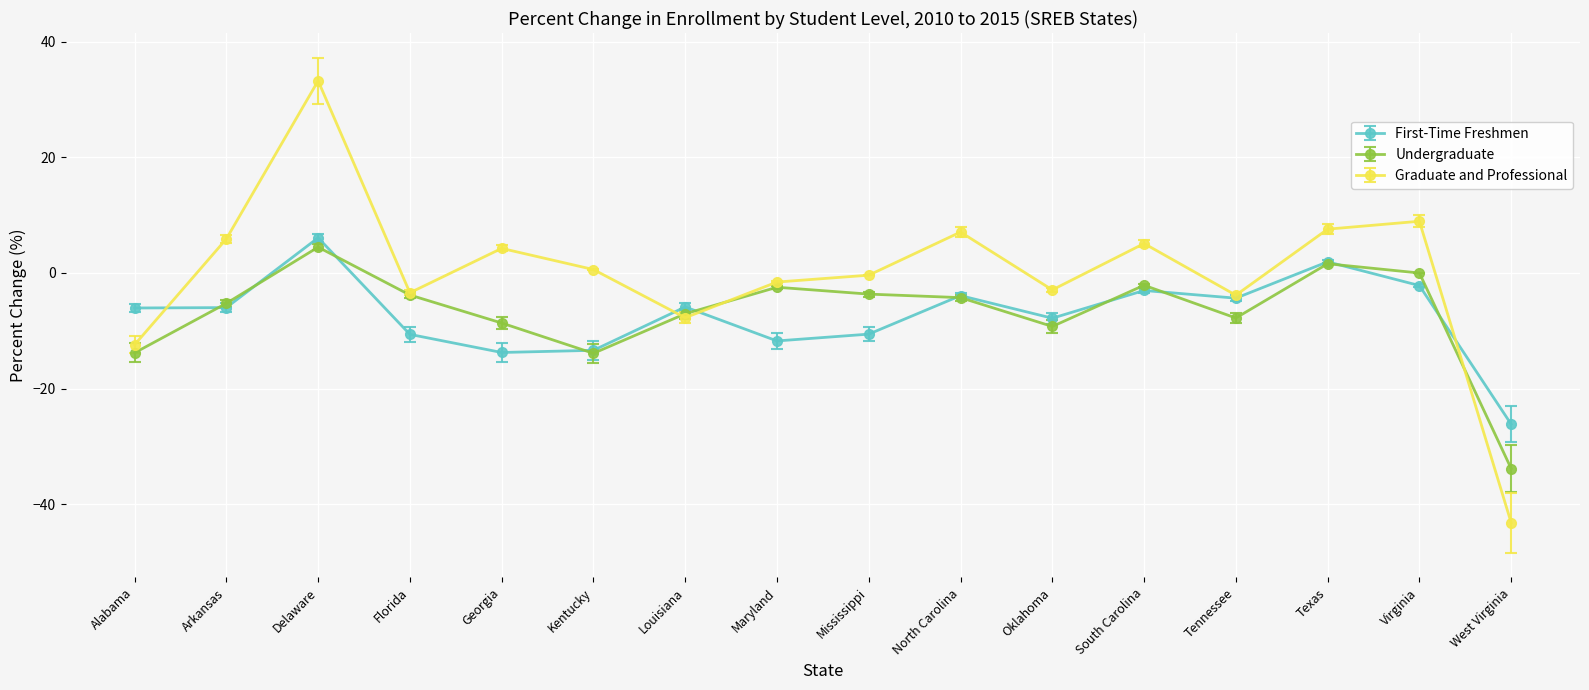

Which series has the largest total across all categories?

Graduate and Professional